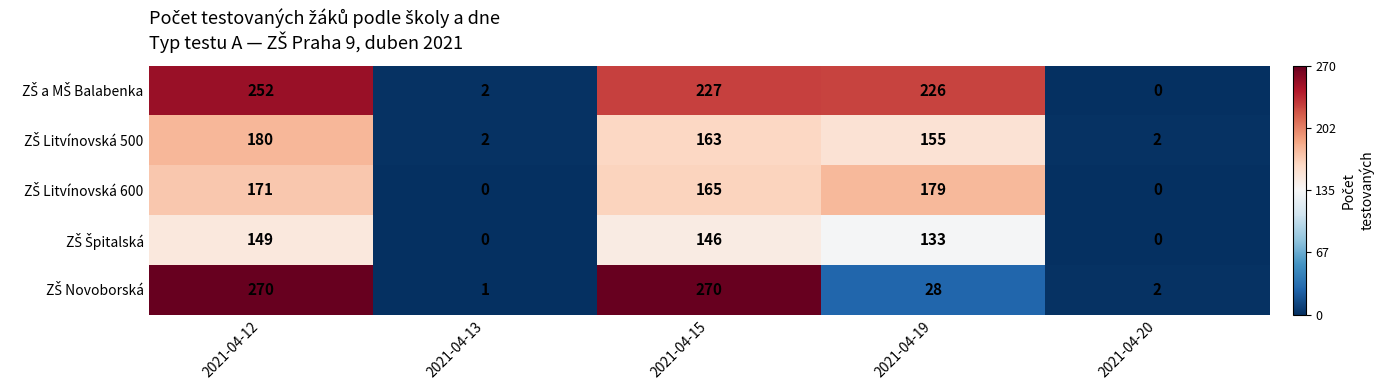

What is the total value across all series at 2021-04-20?

4